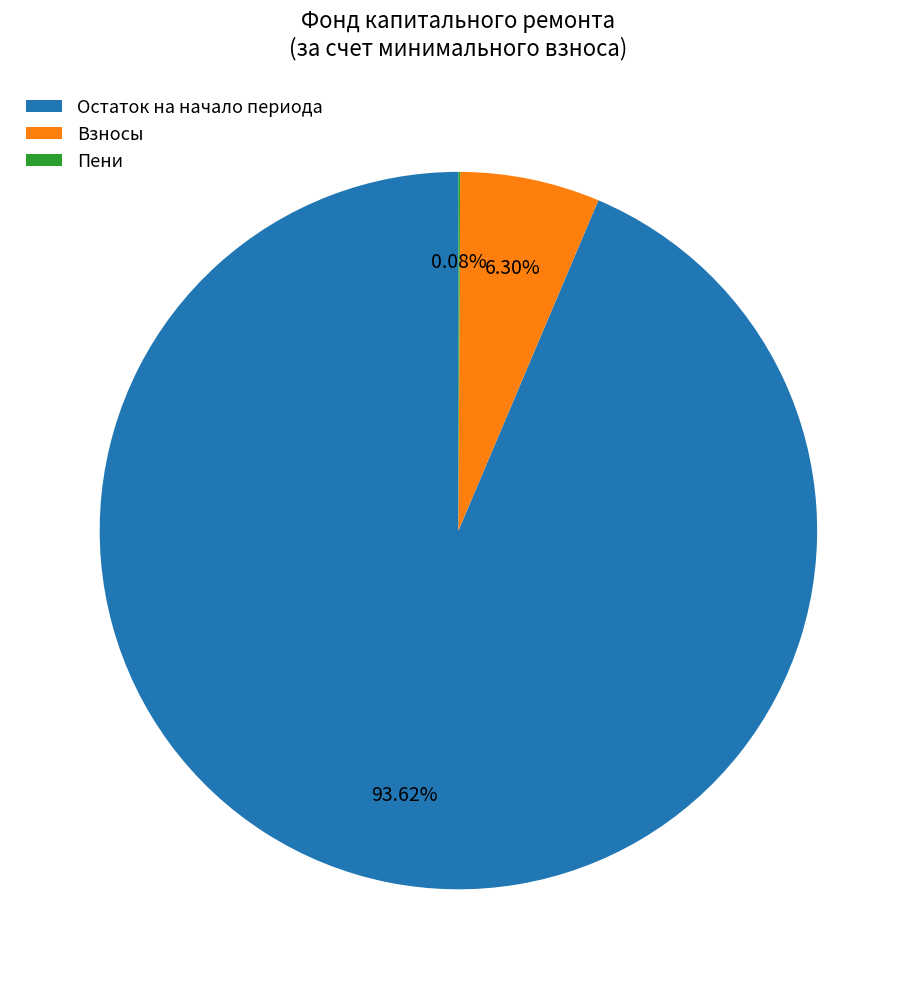

Which category has the biggest portion of the pie?

Остаток на начало периода